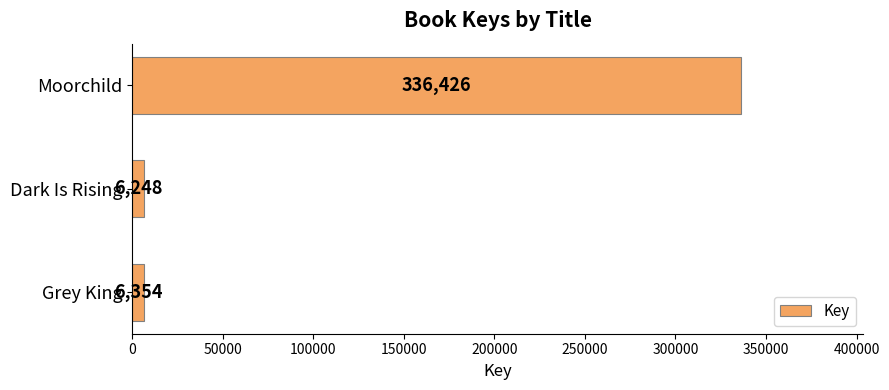

List the labels in order of value, smallest first.

Dark Is Rising, Grey King, Moorchild